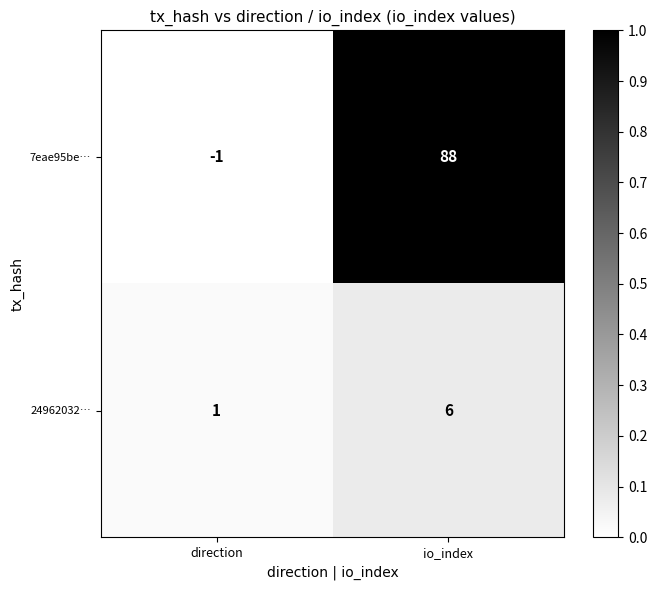

Rank the series by their average value, from highest to lowest.

7eae95be…, 24962032…